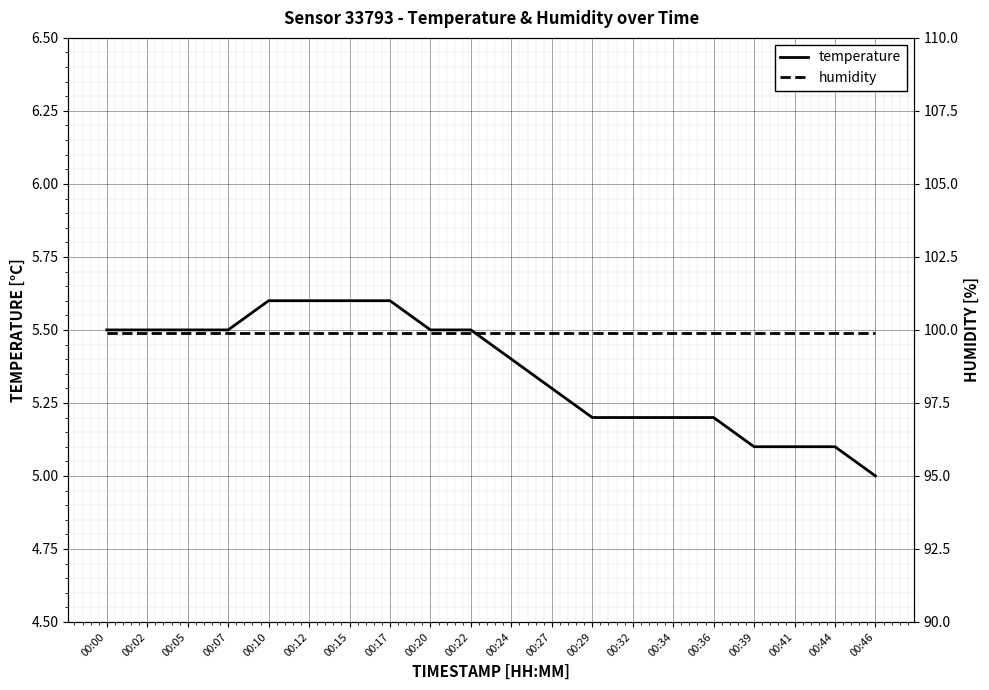

At which category does the chart reach its peak across all series?

00:00